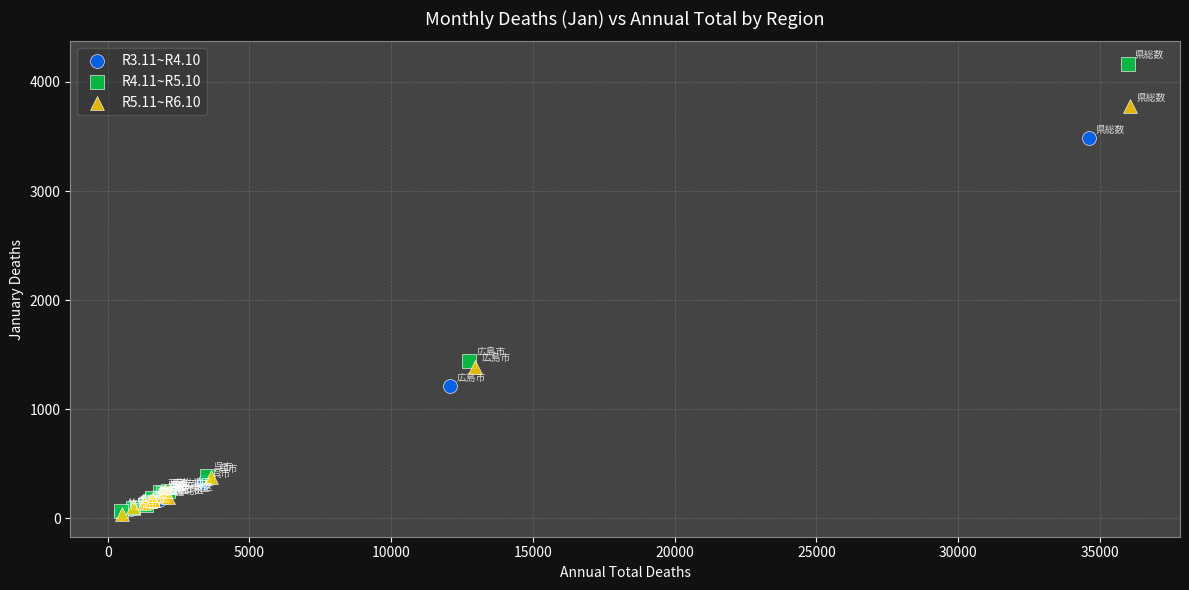

Which series contains the highest Y value?

R4.11~R5.10